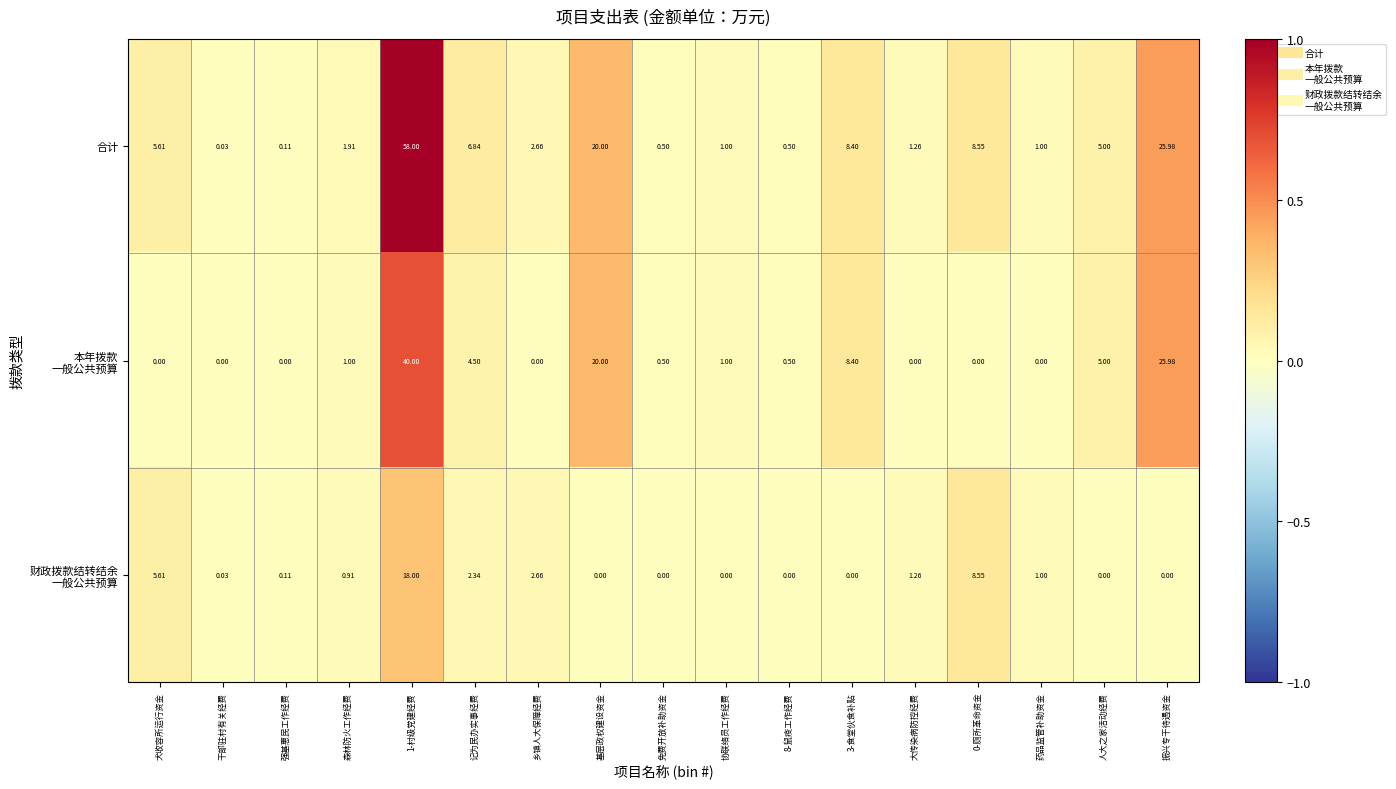

At which category is the sum across all series the highest?

1-村级党建经费